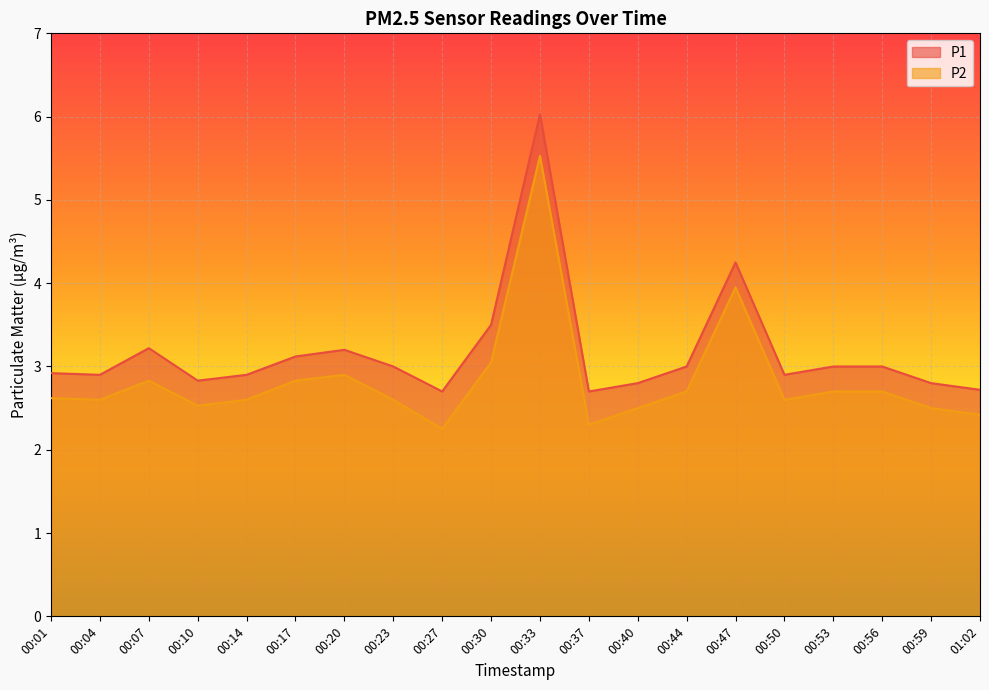

Rank the series by their average value, from lowest to highest.

P2, P1